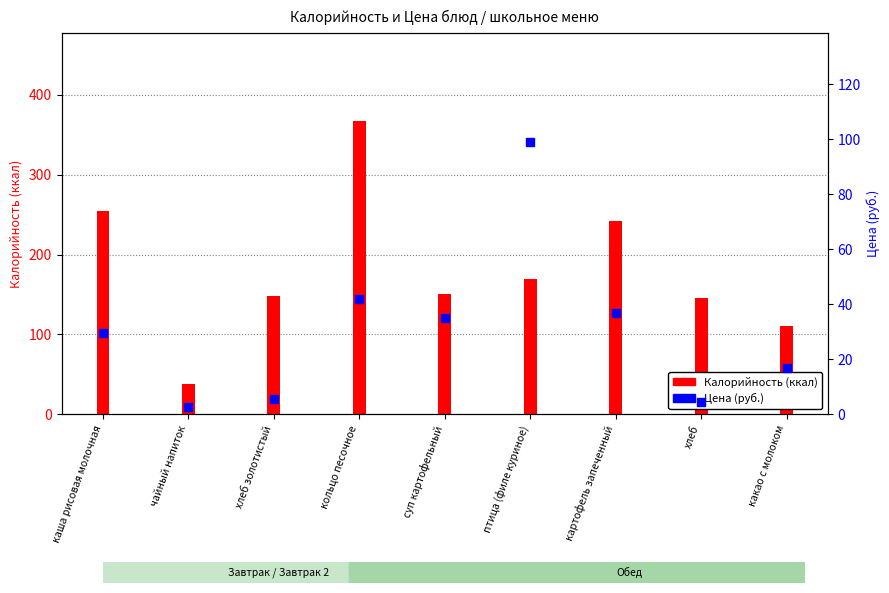

At how many categories does at least one series exceed 89?

8